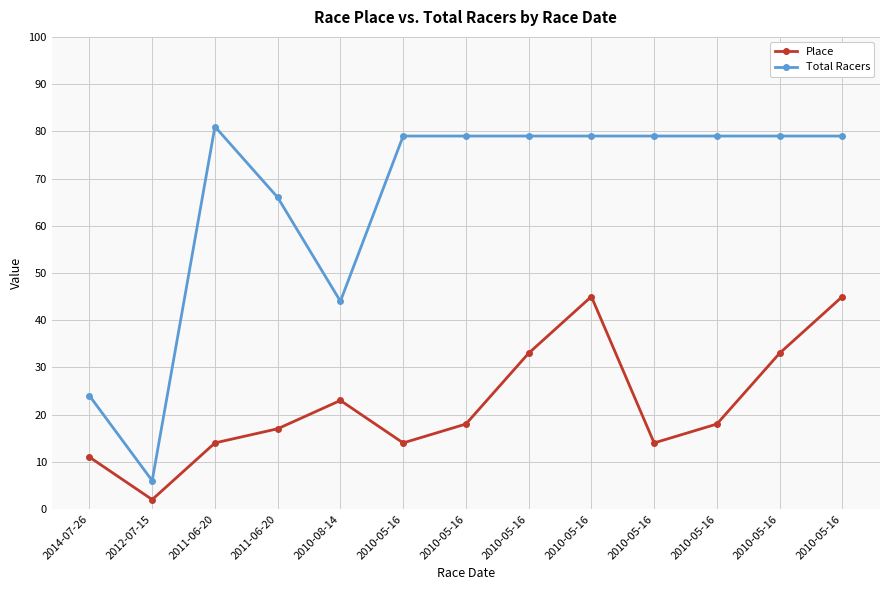

How many values in the Place series are below 18?

6